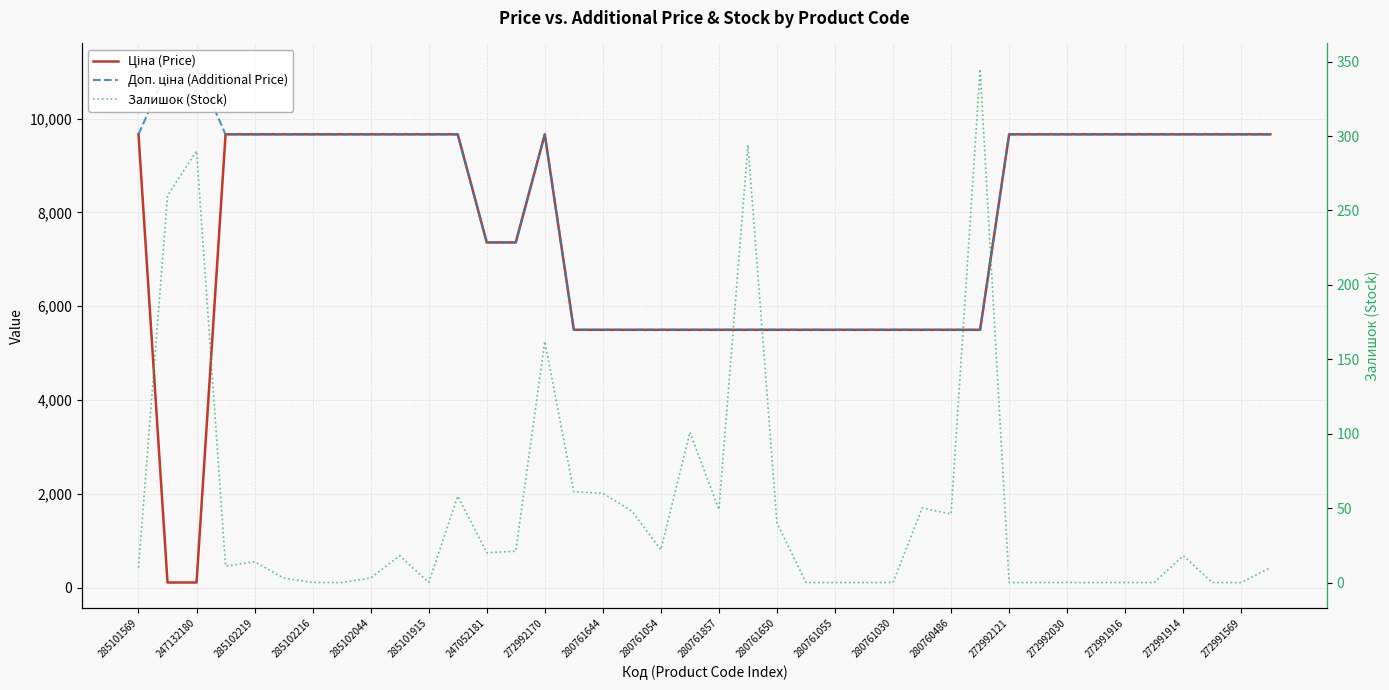

What is the difference between the highest and lowest values at 285102216?

9653.7